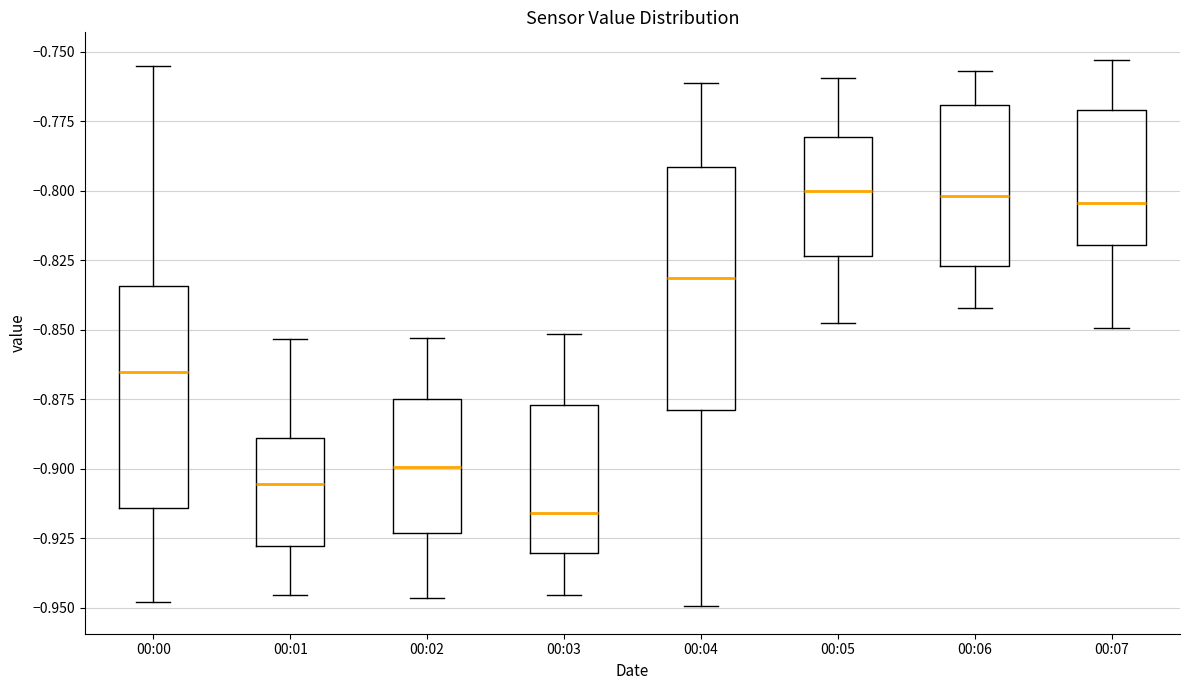

Which box's median line is the lowest?

00:03